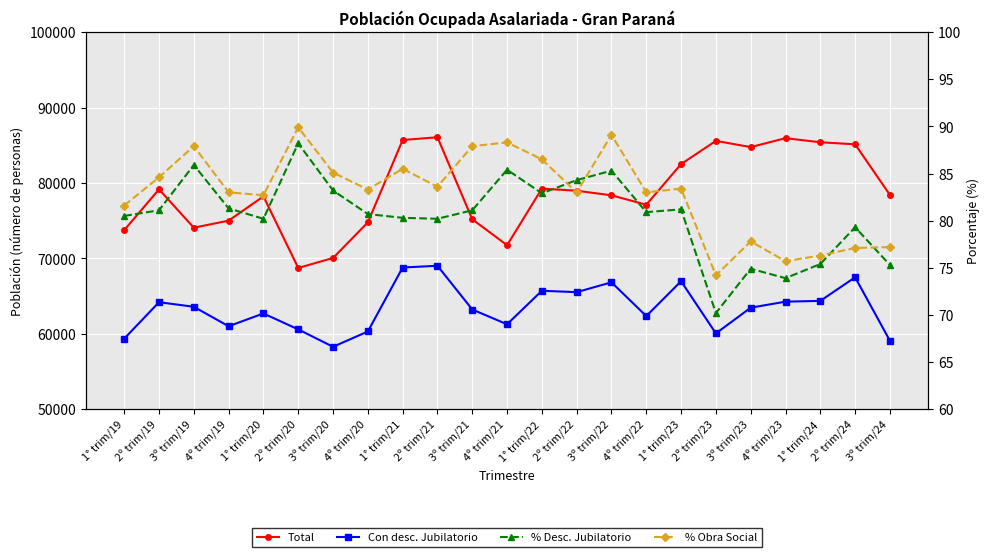

At which category does the chart reach its minimum across all series?

2º trim/23